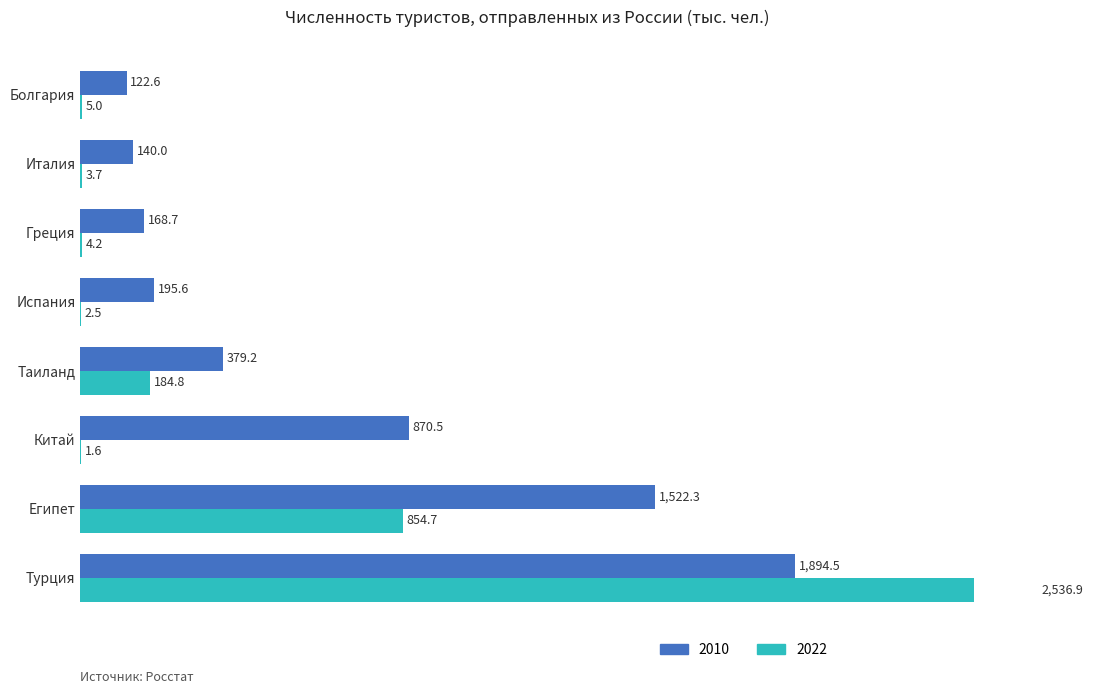

Is the value of Отправлено 2022 at Египет greater than the value of Отправлено 2010 at Китай?

No